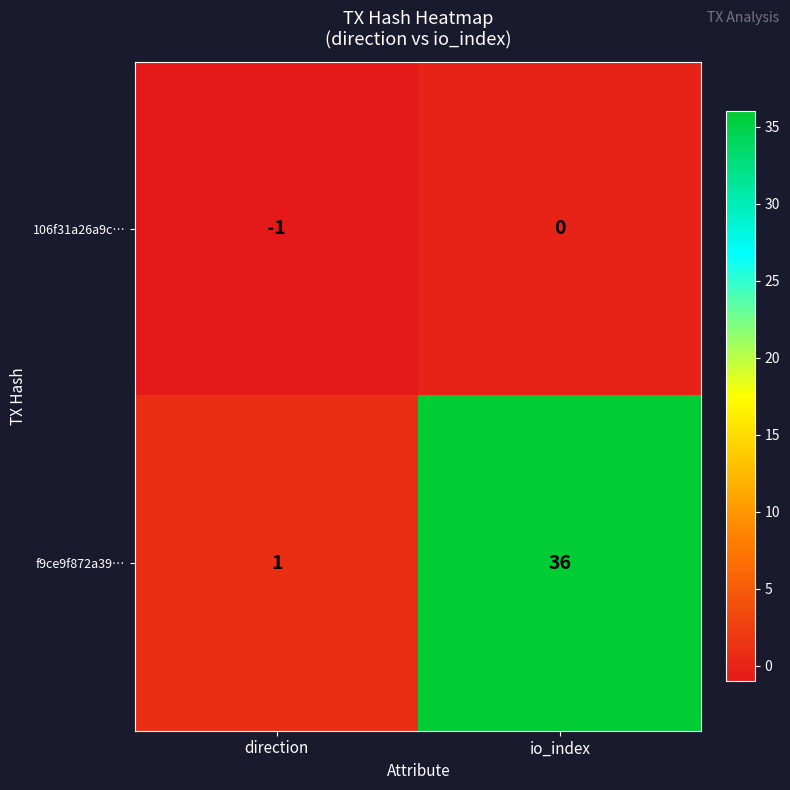

Rank the categories by 106f31a26a9c… value from lowest to highest.

direction, io_index